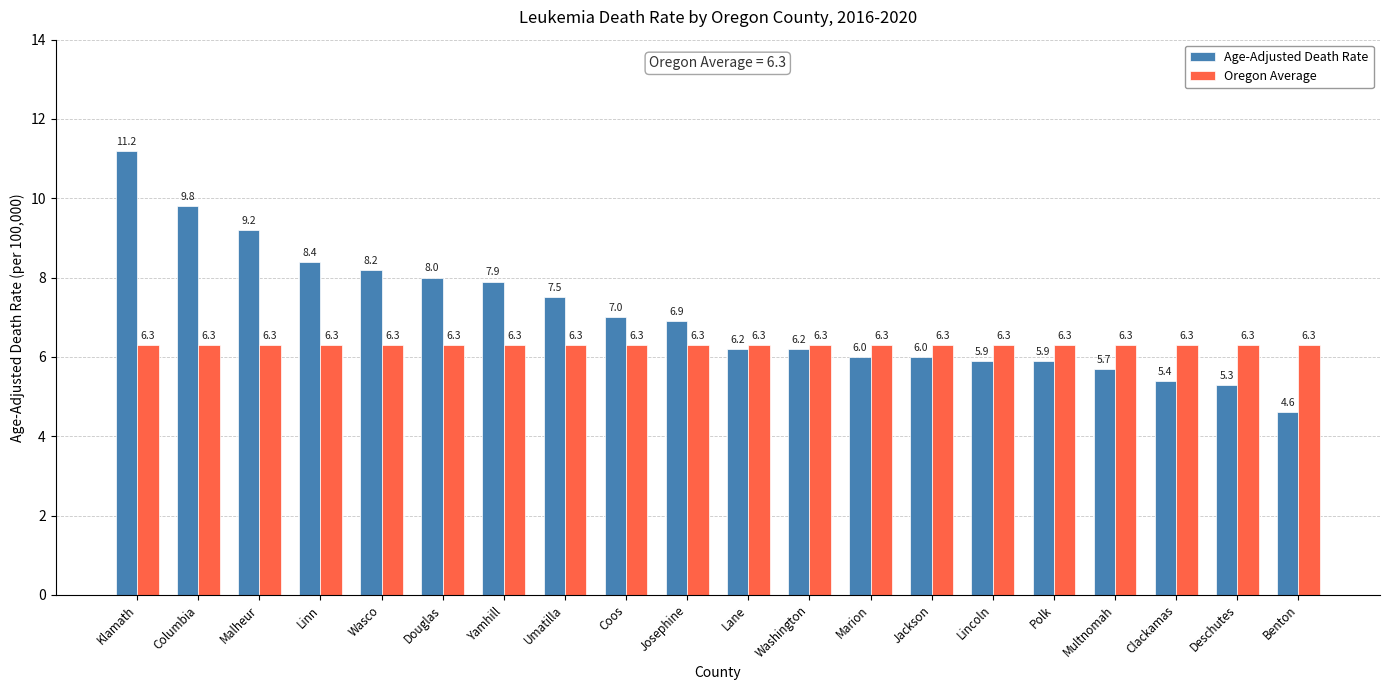

Which series has the largest range (max minus min)?

Age-Adjusted Death Rate